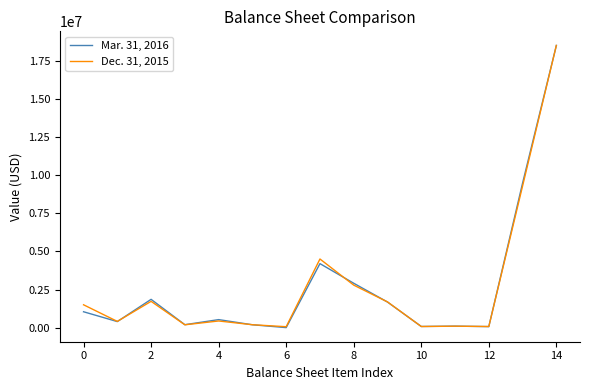

Rank the series by their average value, from lowest to highest.

Mar. 31, 2016, Dec. 31, 2015